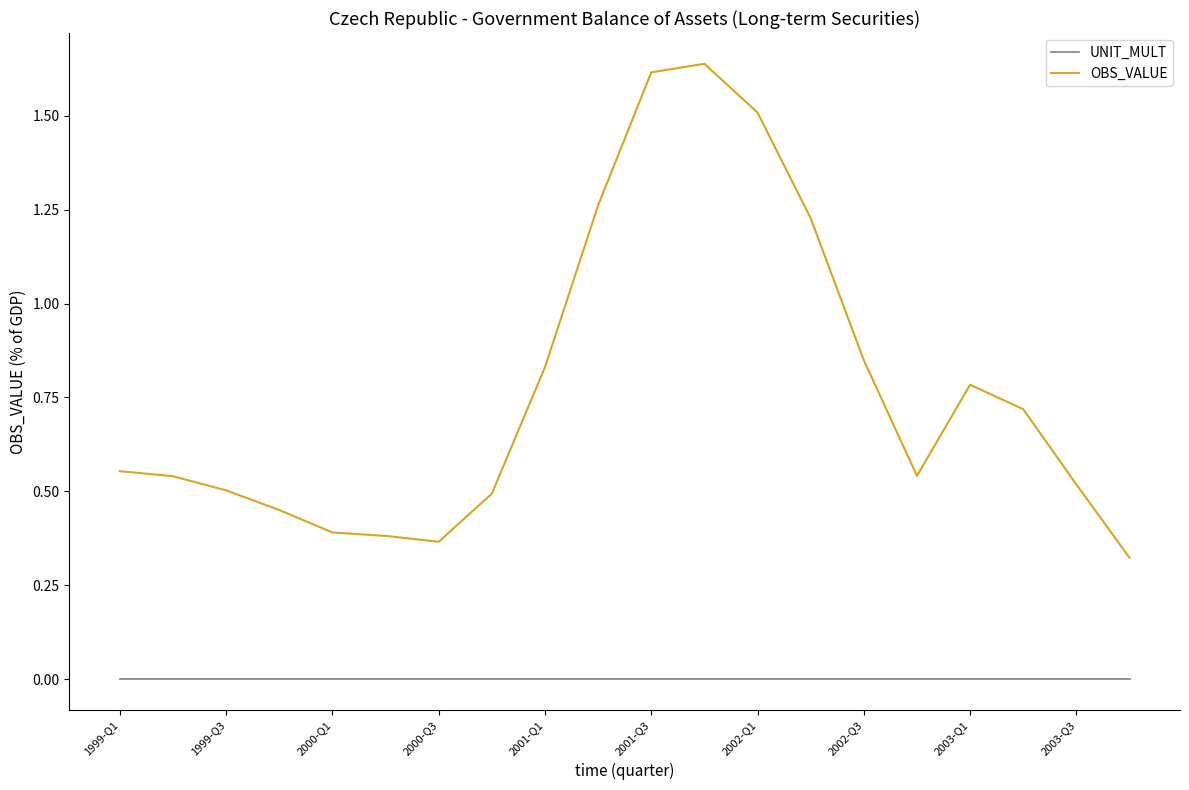

Does the chart display data point markers on the line(s)?

No